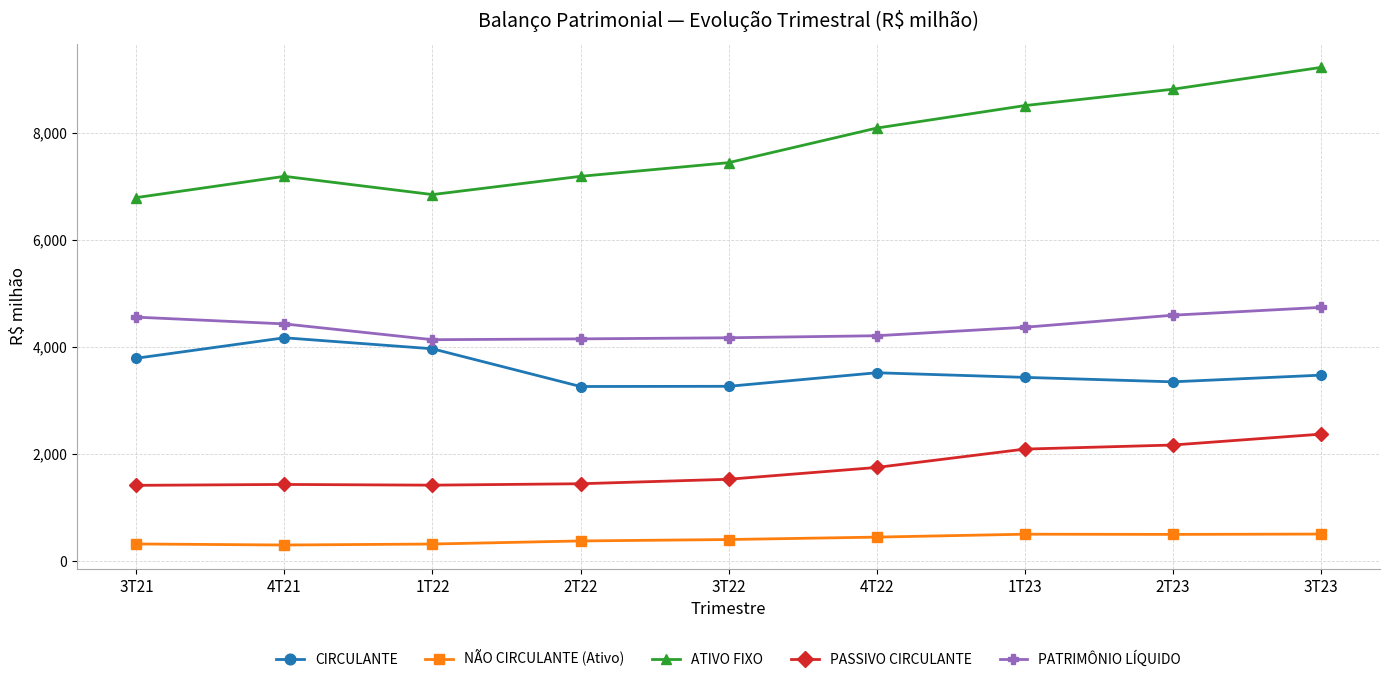

What is the difference between the second highest and second lowest values in the NÃO CIRCULANTE (Ativo) series?

183.8